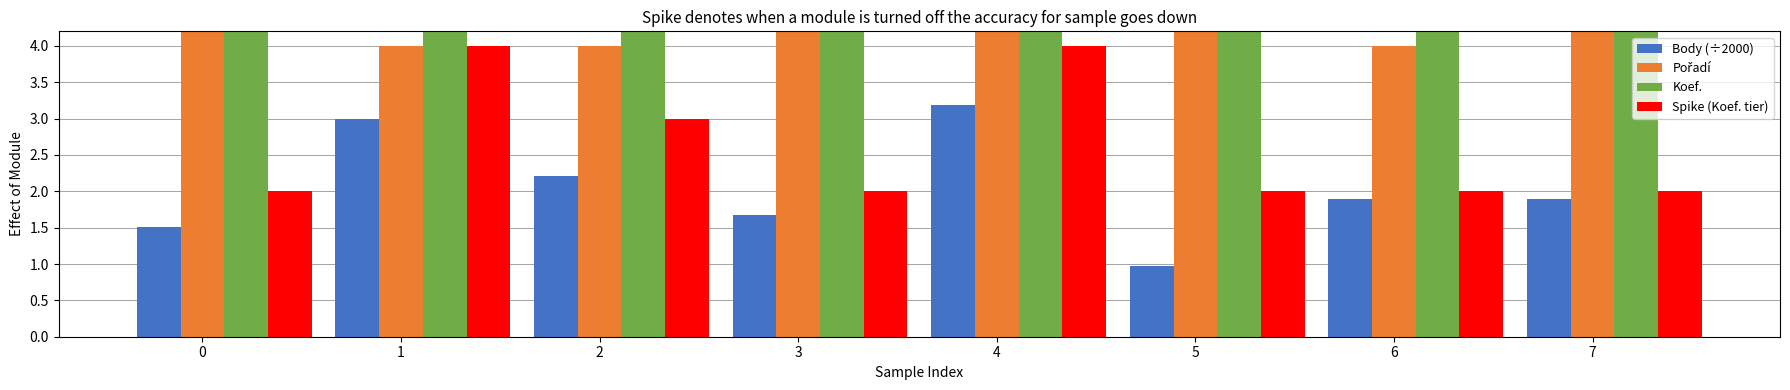

Which series has the widest spread of values?

Pořadí